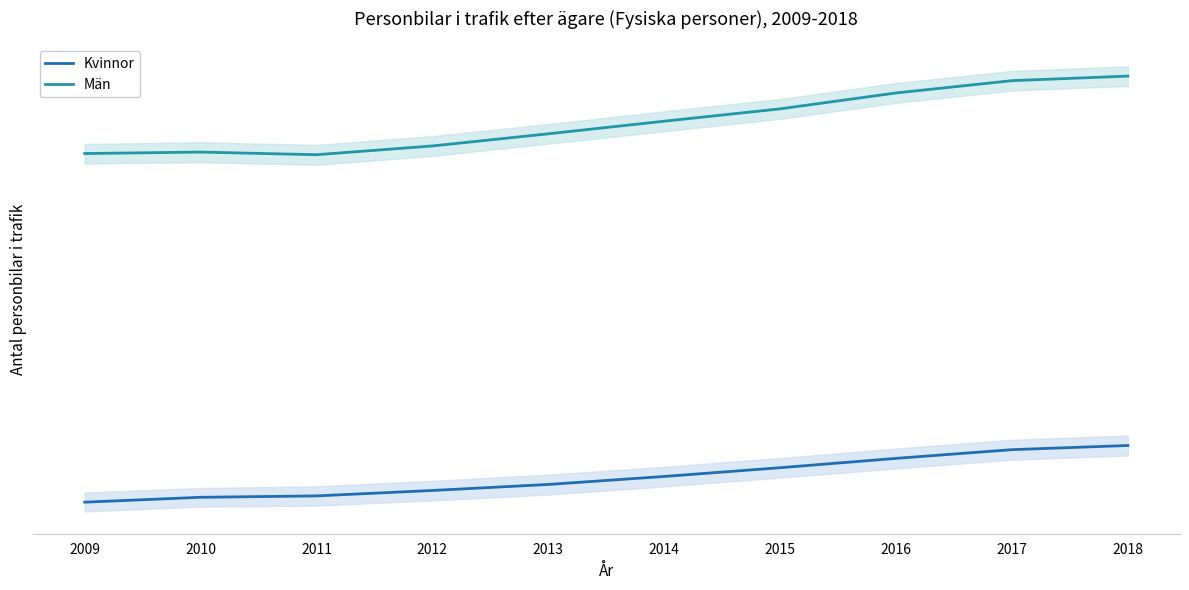

True or false: Kvinnor and Män intersect in this chart.

False